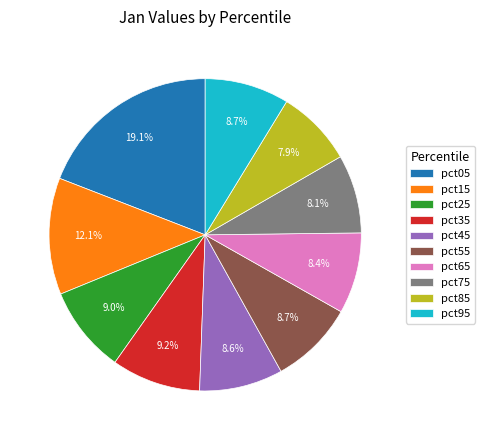

The pct05 slice represents 19% of the pie. True or false?

True